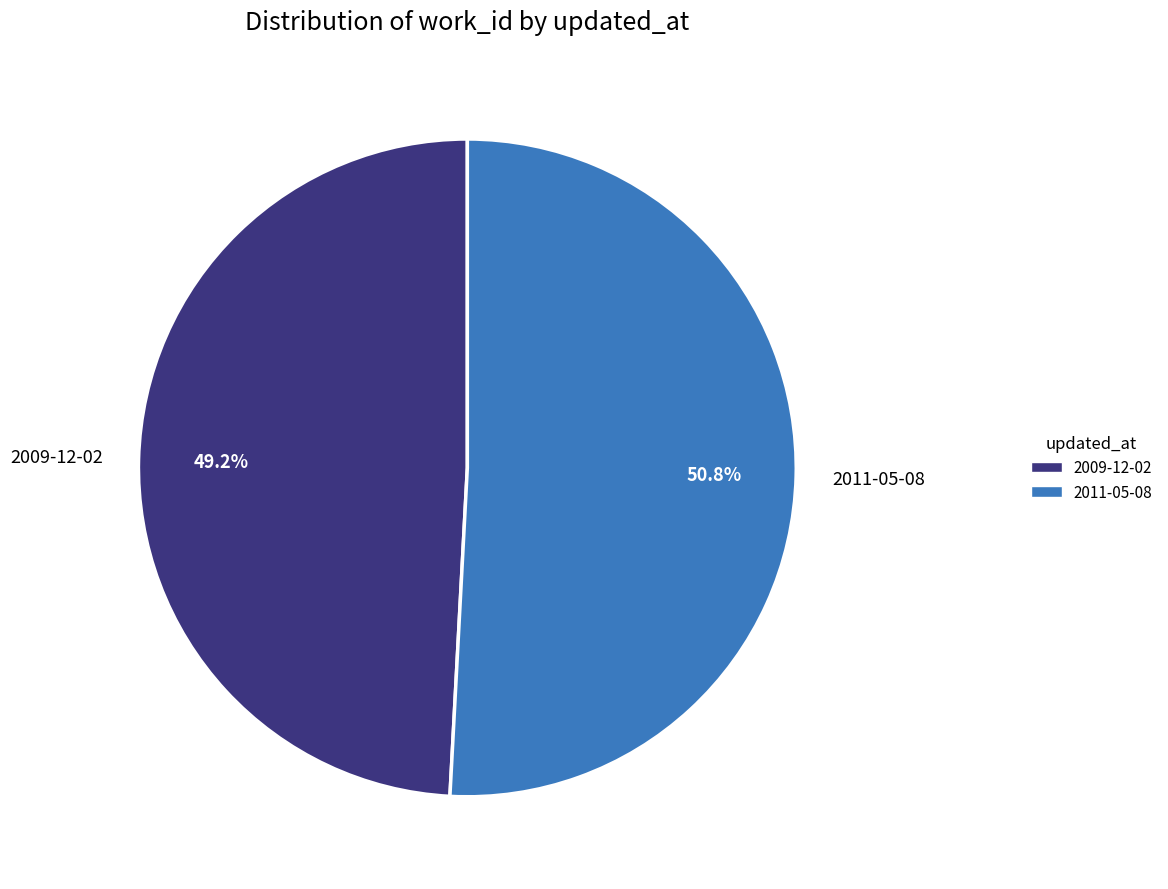

To the nearest percent, what is the combined percentage of 2009-12-02 and 2011-05-08?

100%